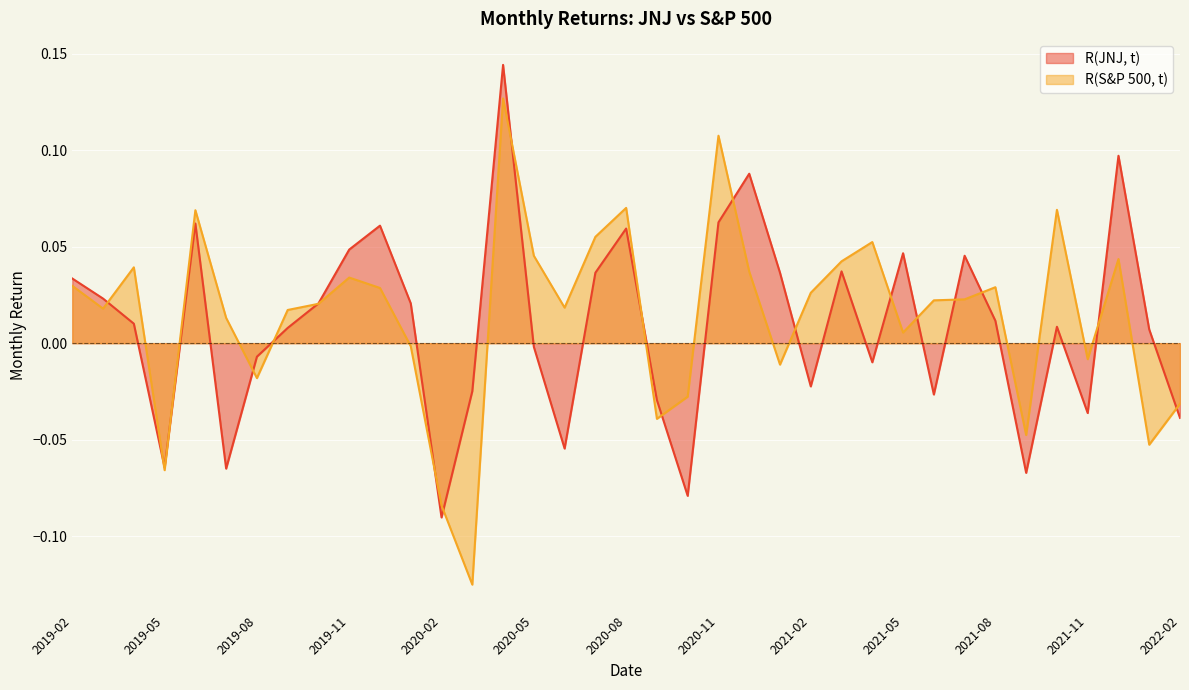

What is the sum of all R(S&P 500, t) values?

0.5